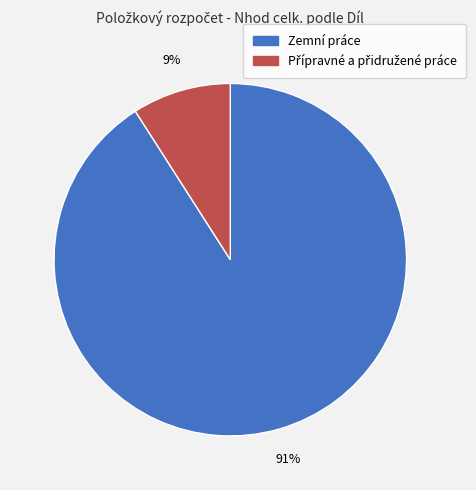

To the nearest percent, what is the difference between the largest and smallest slice percentages?

82%